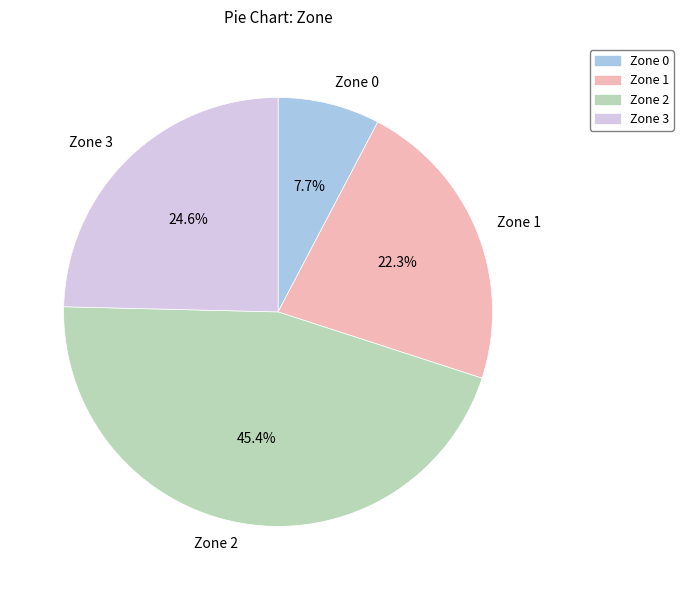

Do Zone 3 and Zone 2 together represent more than half of the pie?

Yes